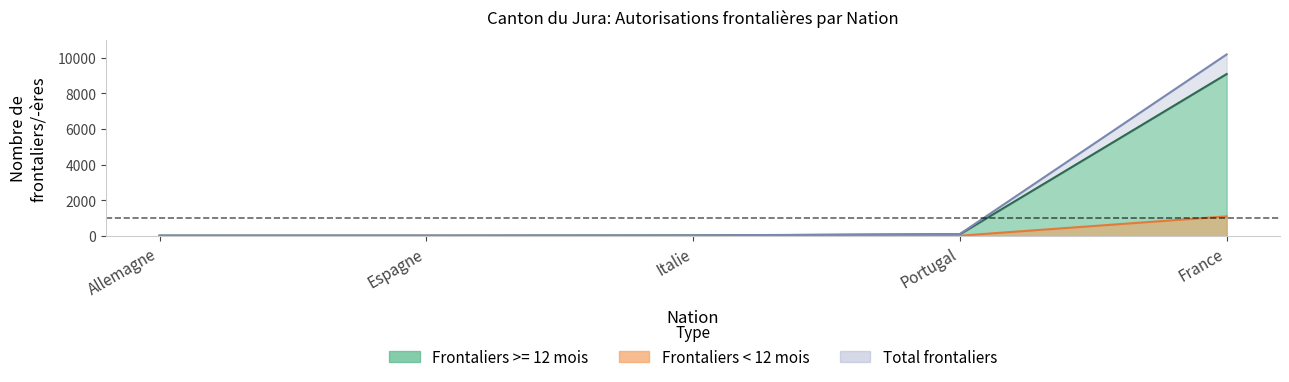

True or false: Allemagne has a value of 20 at Total.

True